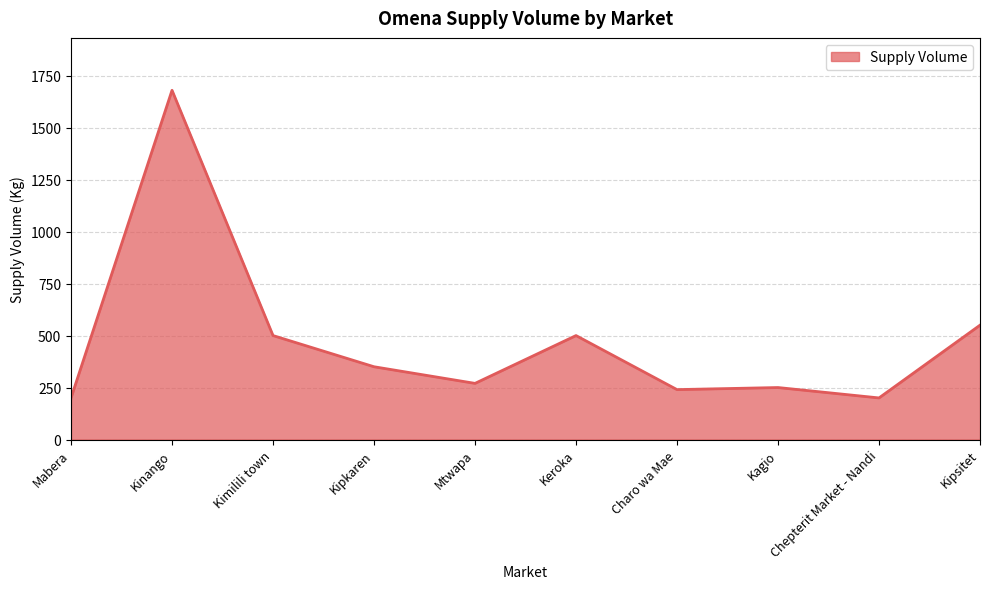

Which has a higher value, Mabera or Kinango?

Kinango